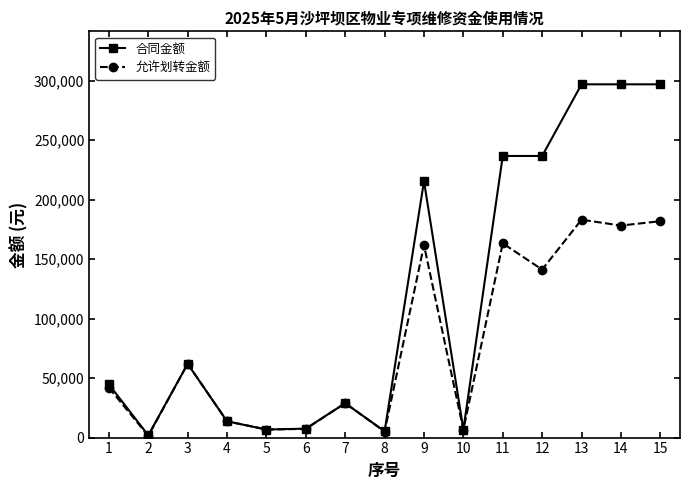

Which series has the widest spread of values?

合同金额